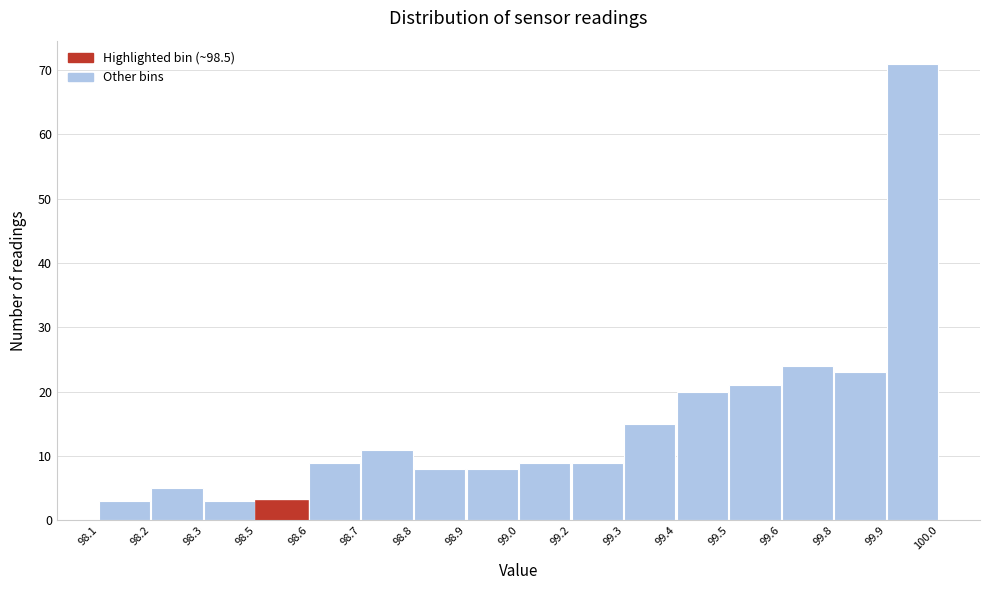

Reading right to left, list all the values displayed in this chart.

71	23	24	21	20	15	9	9	8	8	11	9	3	3	5	3